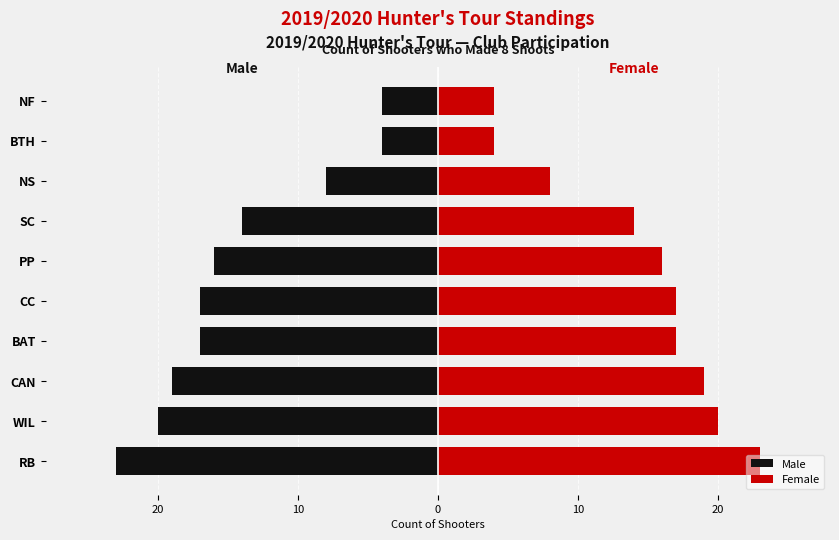

Which series has the widest spread of values?

Male